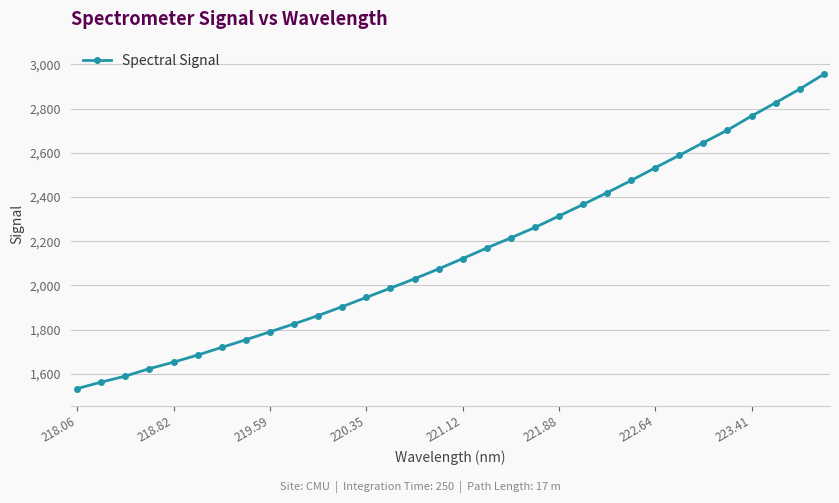

What is the value of the 19th point from the left?

2215.3